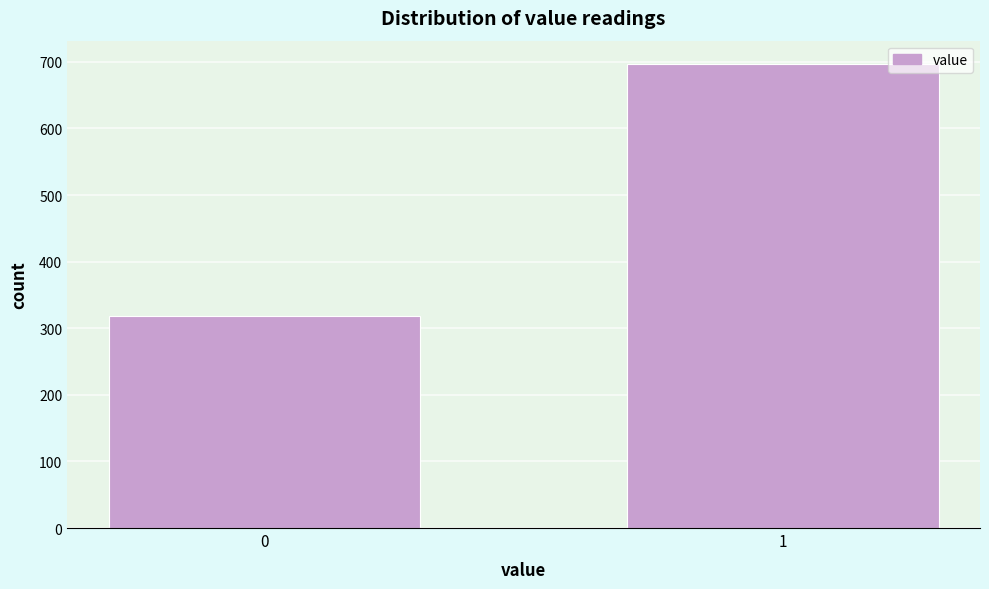

Reading right to left, transcribe all the data shown in this chart.

1=697	0=319